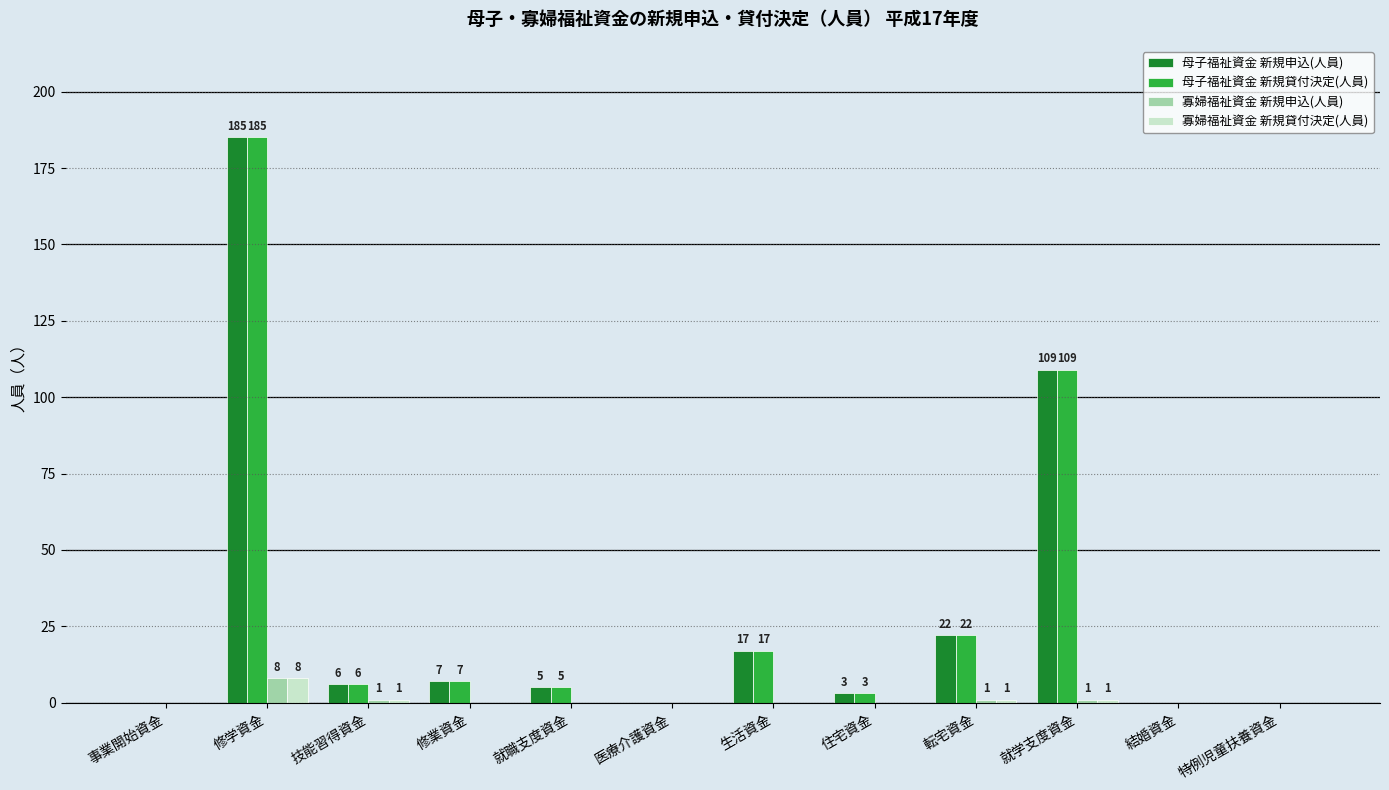

The value of 母子福祉資金 新規申込(人員) at 修学資金 is 44. True or false?

False